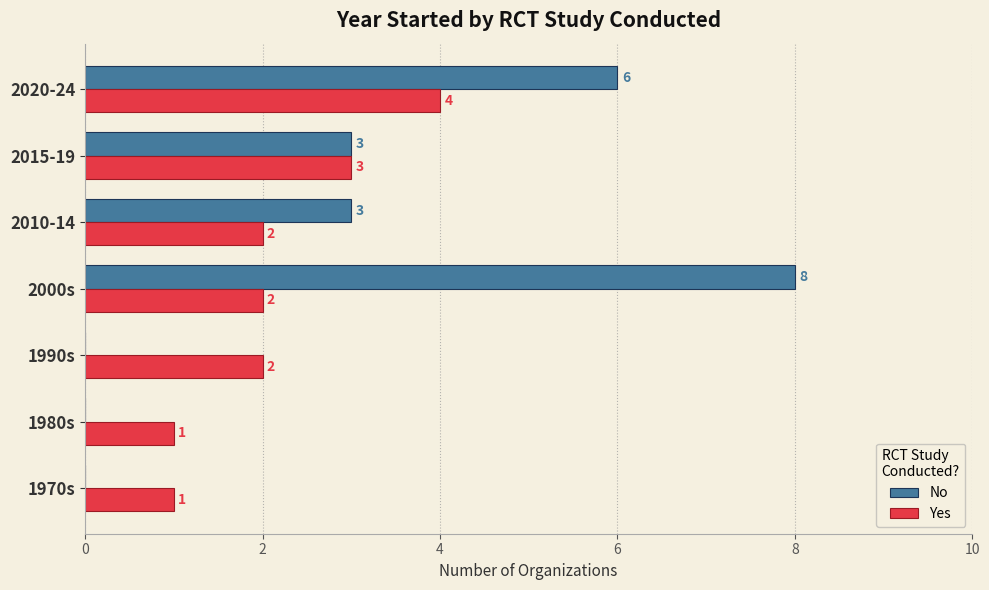

Is the value of No at 2010-14 greater than the value of Yes at 2010-14?

Yes